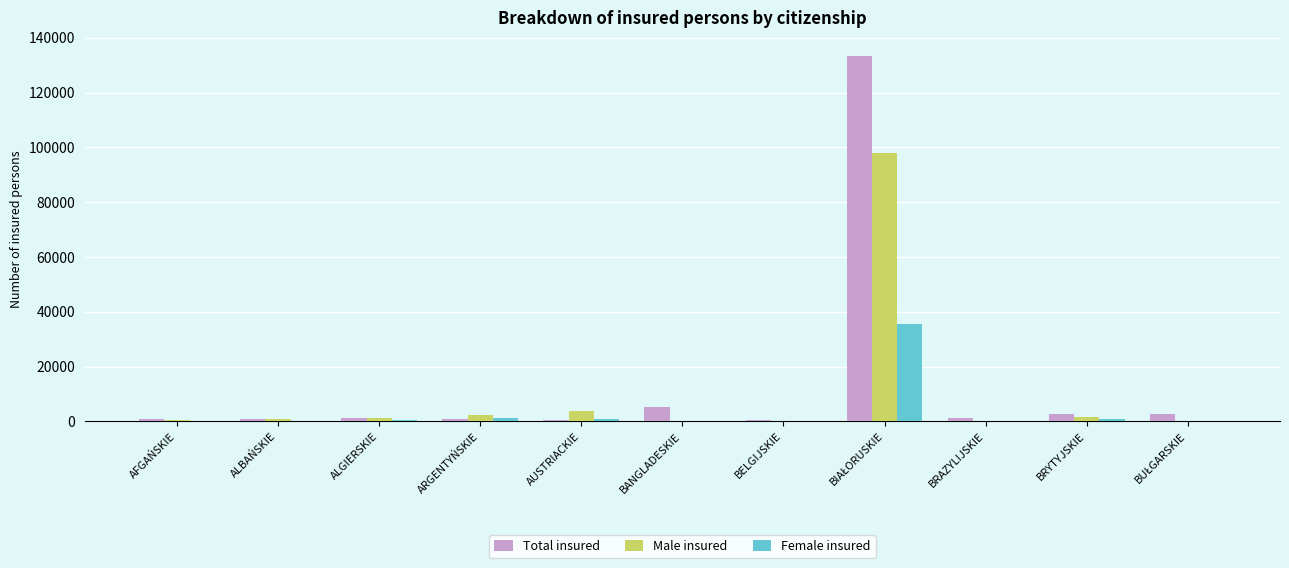

Is it true that Female insured equals 0 at BRAZYLIJSKIE?

True